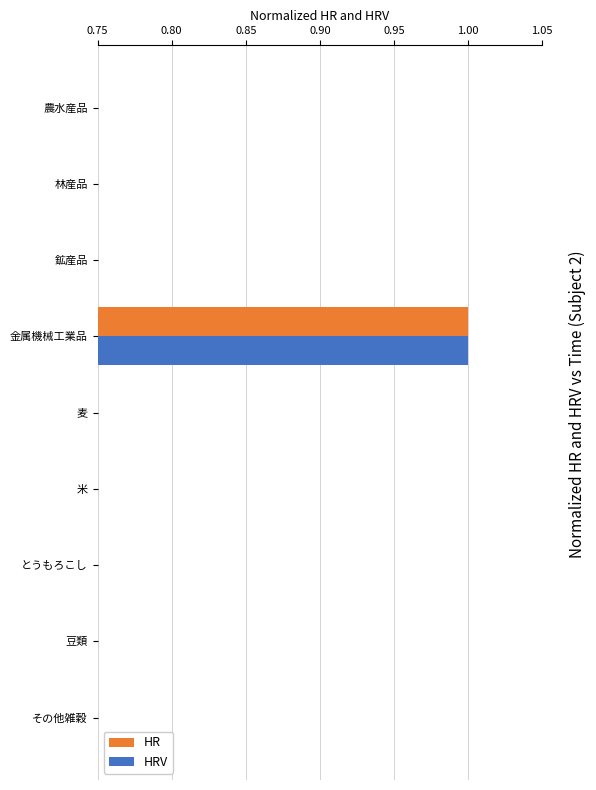

What is the total value across all series at 金属機械工業品?

2.0